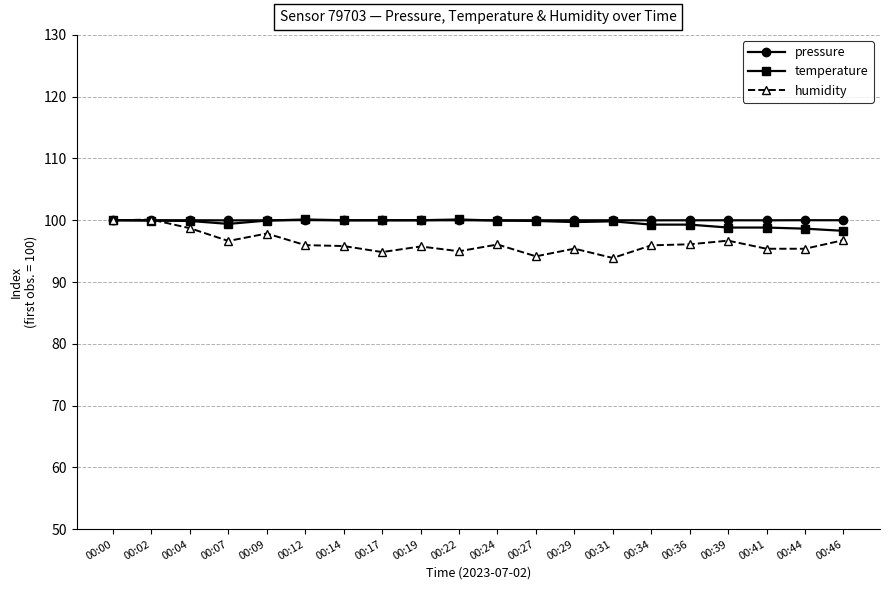

True or false: humidity has more than 2 interior local peaks.

True